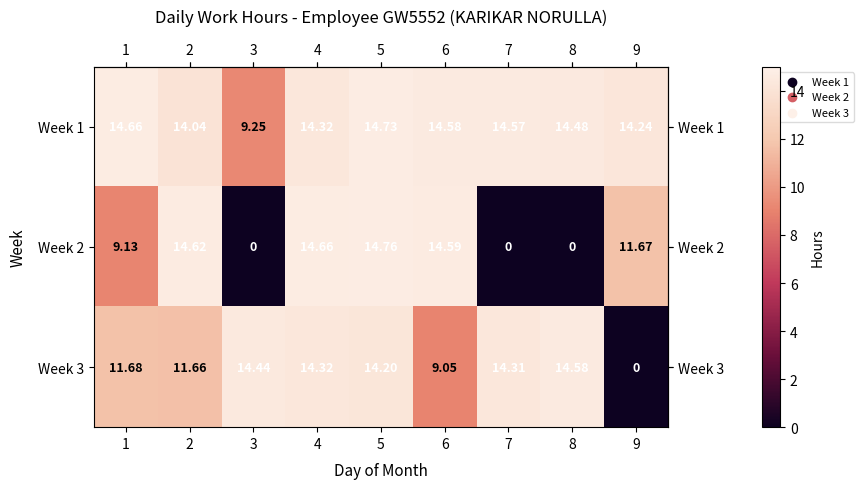

Is the value of Week 3 at 1 greater than the value of Week 2 at 7?

Yes